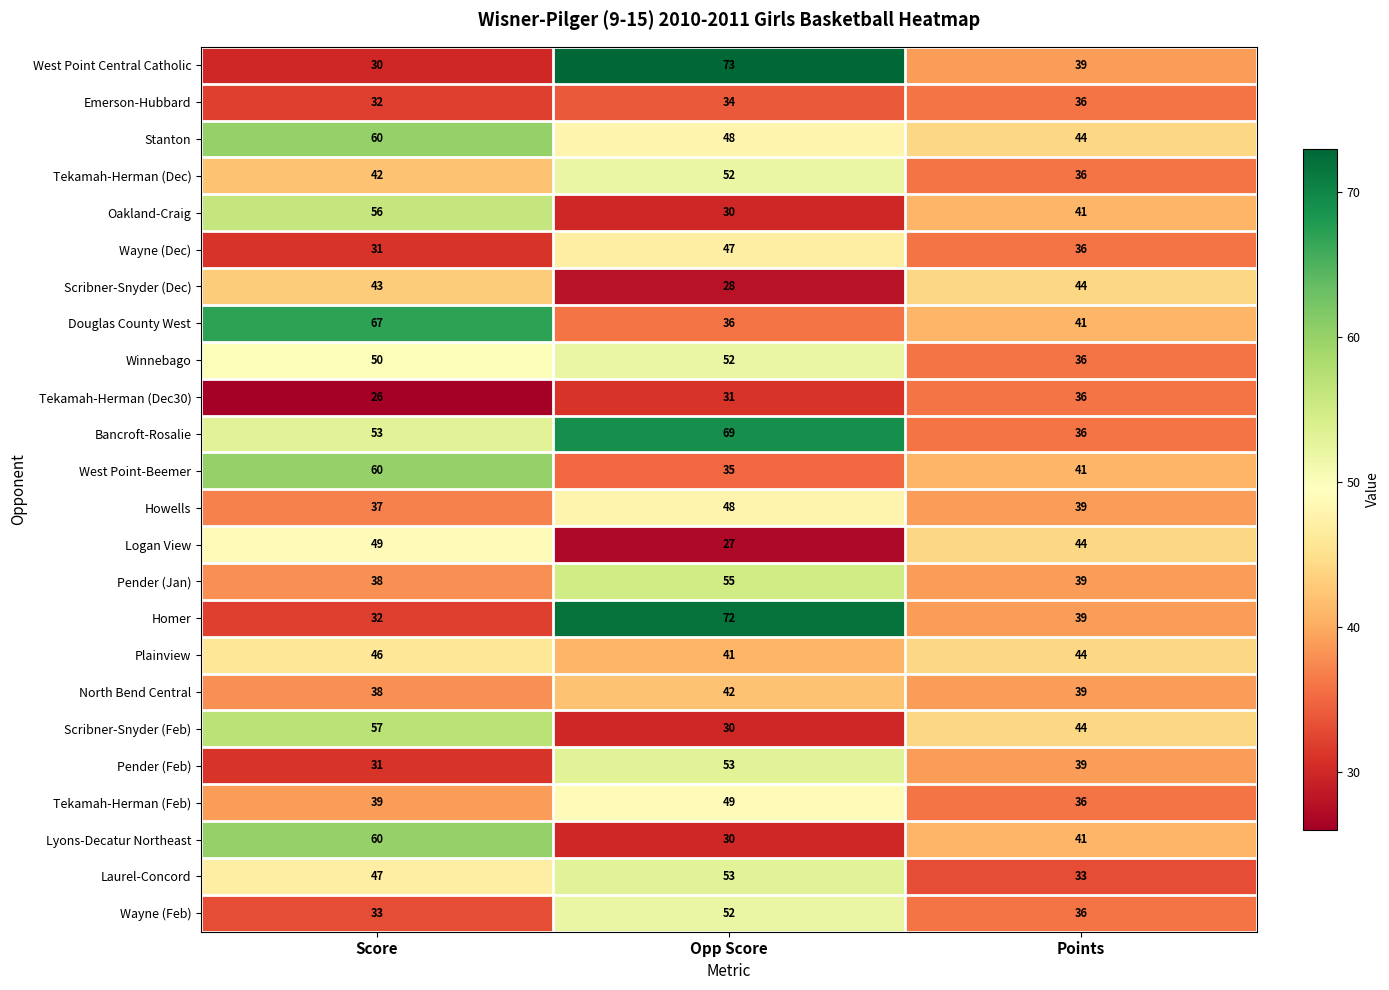

What is the difference between the maximum and minimum values in the Tekamah-Herman (Dec30) series?

10